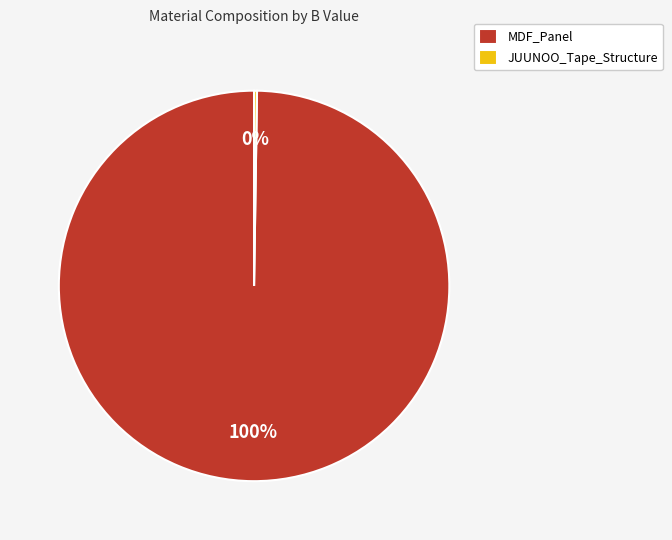

Is it true that MDF_Panel is 100% of the pie?

True